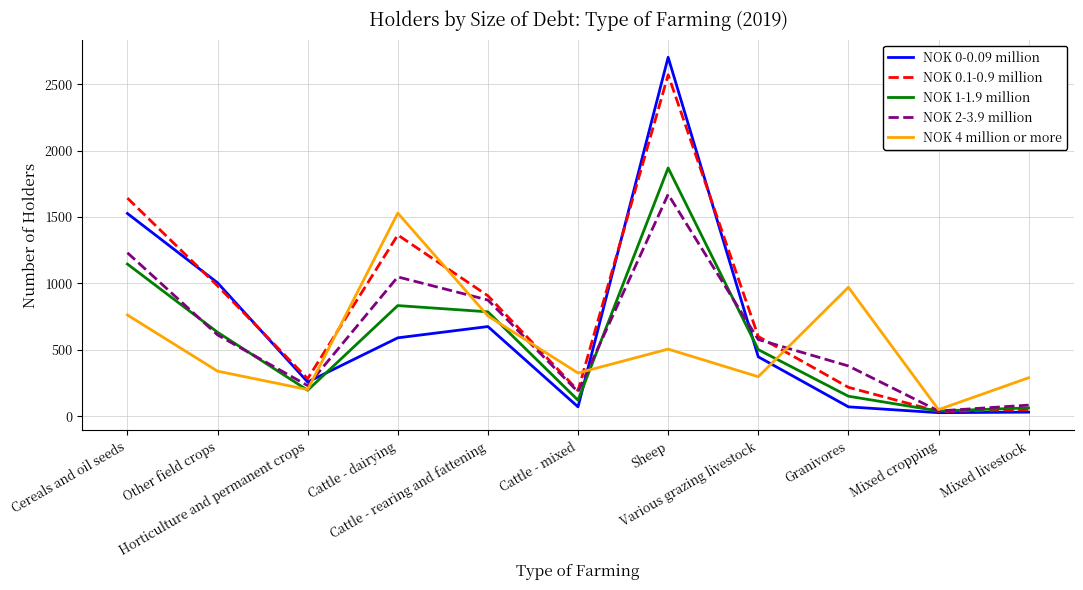

How many series are shown in this chart?

5